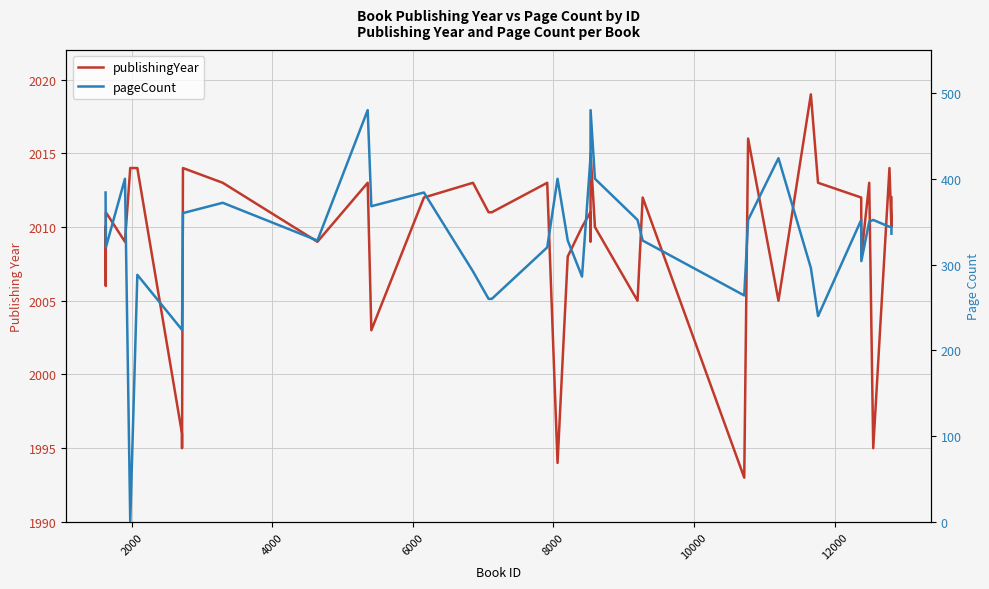

Reading left to right, extract all data points from this chart.

publishingYear: 2010	2006	2011	2009	2014	2014	1996	1995	2014	2013	2009	2013	2003	2012	2013	2011	2011	2013	1994	2008	2010	2011	2009	2015	2010	2005	2012	1993	2016	2005	2019	2013	2013	2012	2008	2013	1995	2014	2010	2012
pageCount: 384	336	320	400	0	288	224	224	360	372	328	480	368	384	292	260	260	320	400	328	286	424	400	480	400	352	328	264	352	424	296	240	240	352	304	350	352	344	344	336